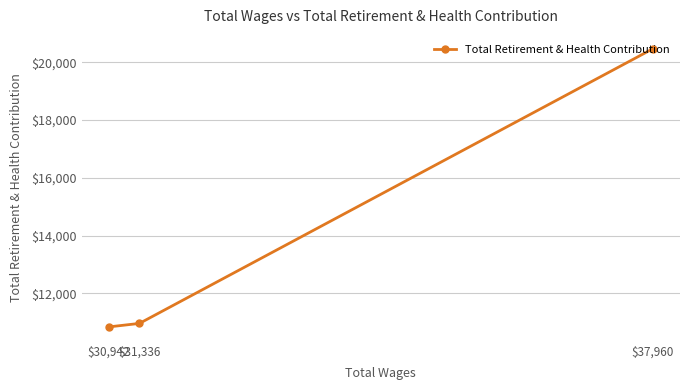

What is the sum of the values at $37,960 and $31,336?

31428